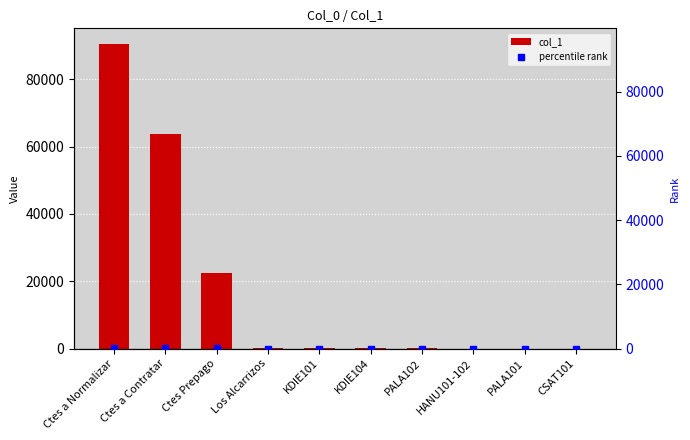

What is the average value of the col_1 series?

17689.0